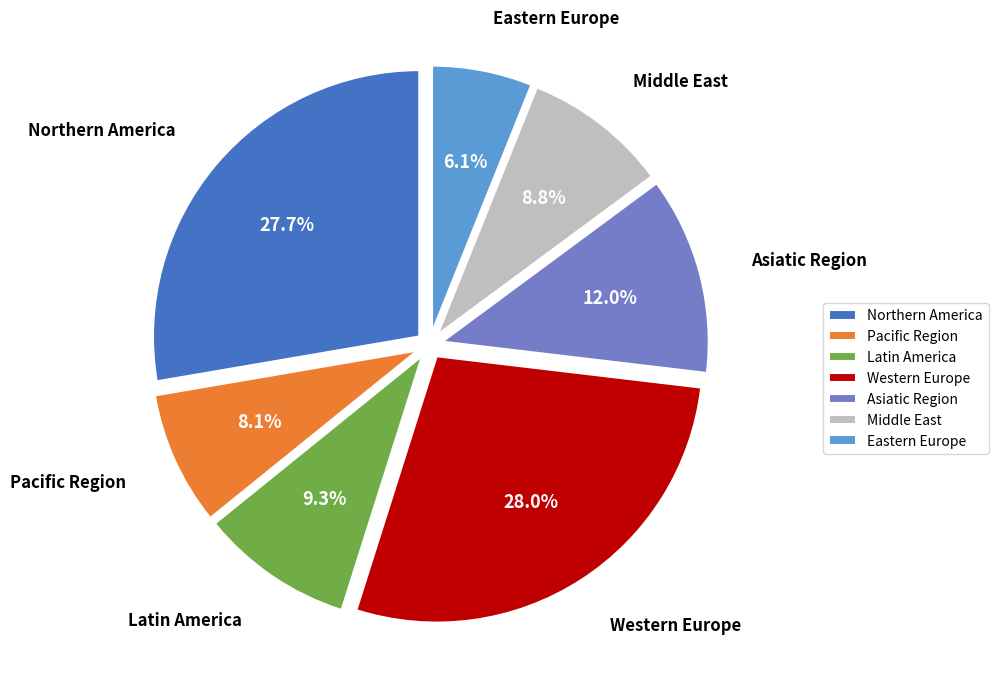

To the nearest percent, what is the average slice percentage?

14%